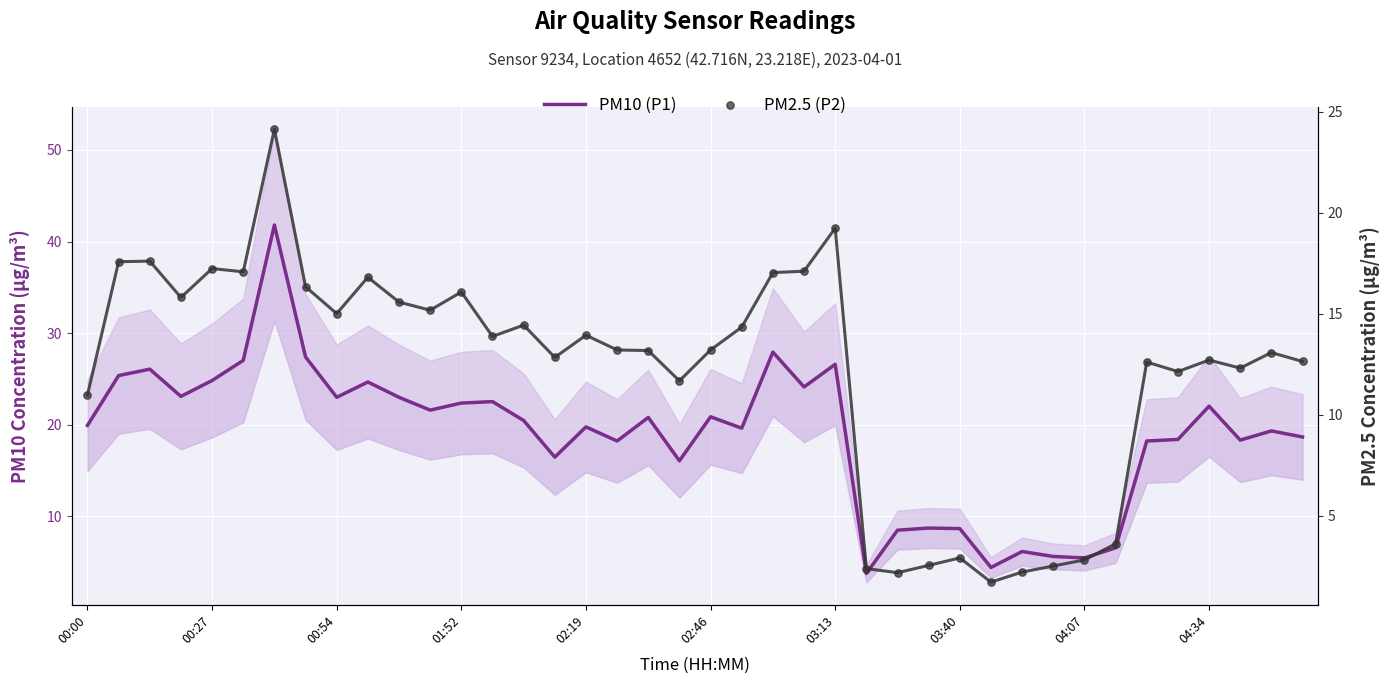

Which series contains the lowest Y value?

PM2.5 (P2)